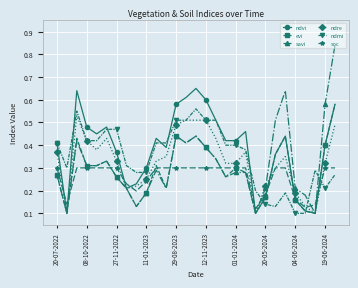

Which series has the largest range (max minus min)?

savi